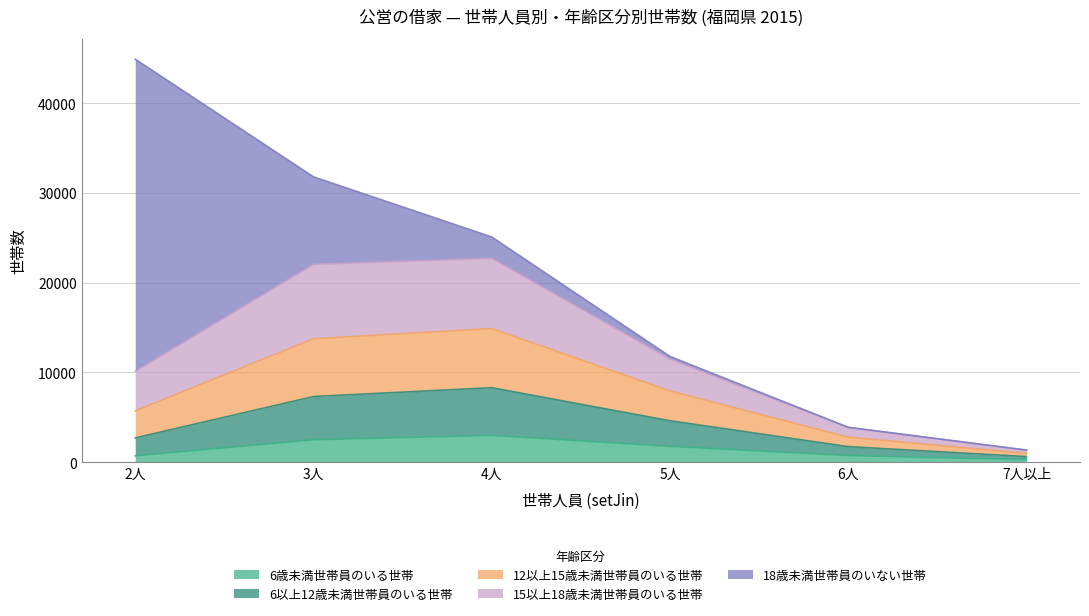

What is the difference between the maximum and minimum values in the 6歳未満世帯員のいる世帯 series?

2714